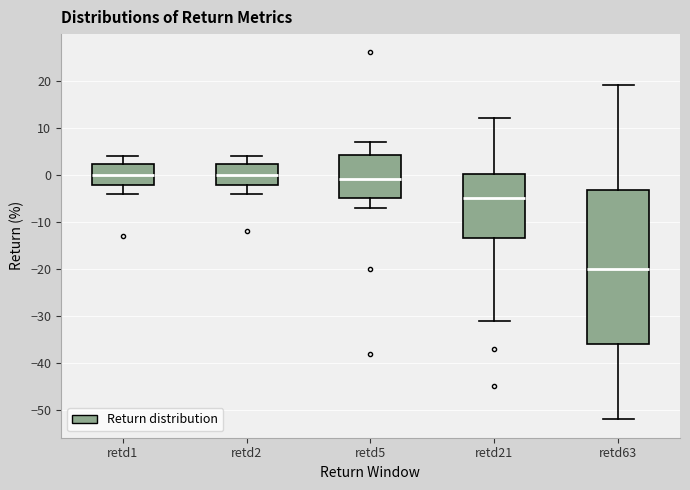

Reading left to right, transcribe this box plot: for each box, give where its median line is, the range the box spans, and where its two whiskers end, as read against the y-axis. The values are not printed on the chart, so give them approximately, as read against the axis.

retd1: median 0, box -2 to 2, whiskers -4 to 4
retd2: median 0, box -2 to 2, whiskers -4 to 4
retd5: median -1, box -5 to 4, whiskers -7 to 7
retd21: median -5, box -13 to 0, whiskers -31 to 12
retd63: median -20, box -36 to -3, whiskers -52 to 19